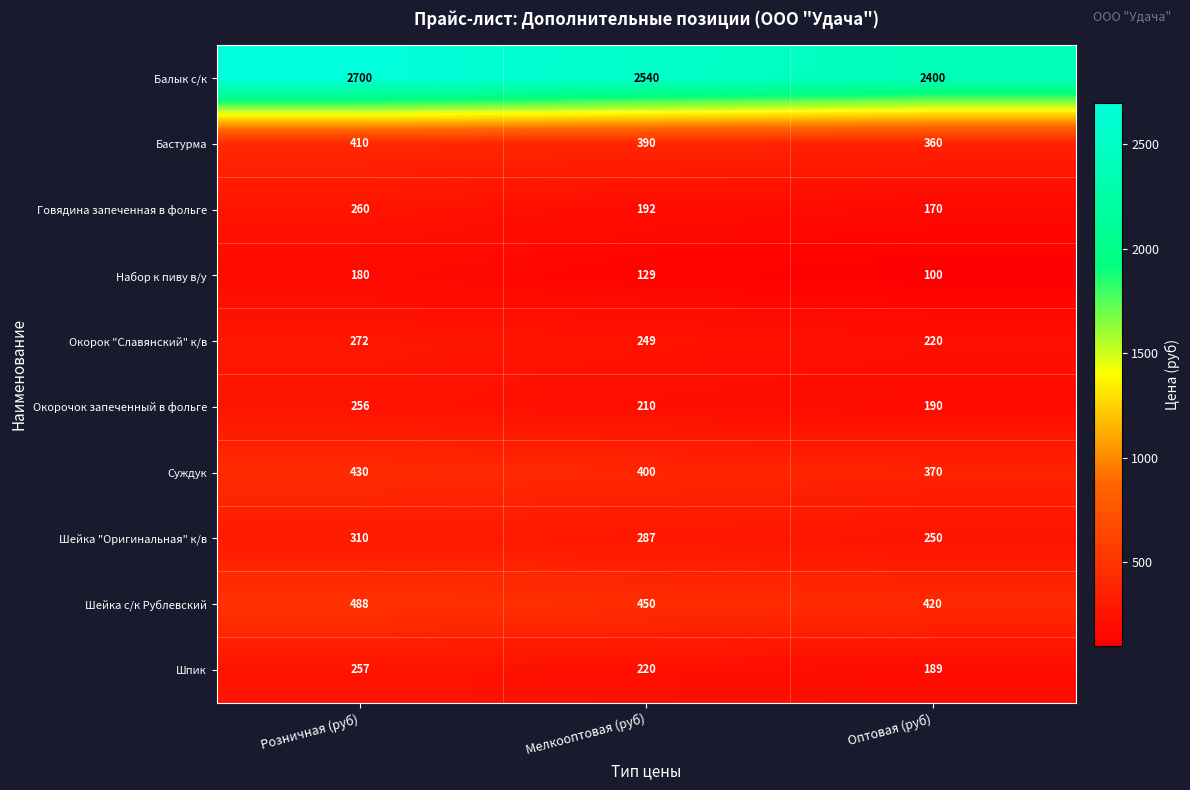

At Оптовая (руб), list the series in order from smallest to largest.

Набор к пиву в/у, Говядина запеченная в фольге, Шпик, Окорочок запеченный в фольге, Окорок "Славянский" к/в, Шейка "Оригинальная" к/в, Бастурма, Суждук, Шейка с/к Рублевский, Балык с/к